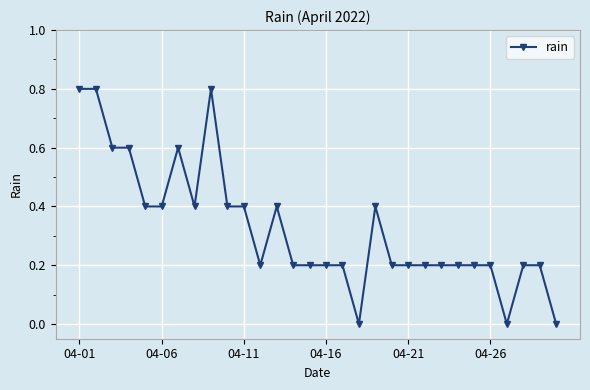

What is the maximum value shown in the chart?

0.8